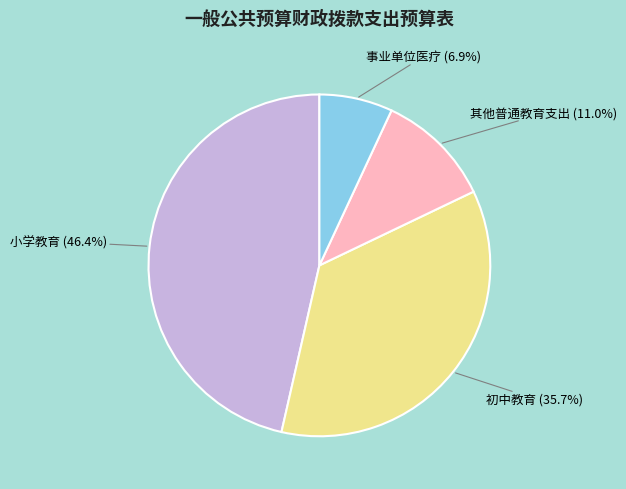

What percentage is the 初中教育 slice, to the nearest percent?

36%